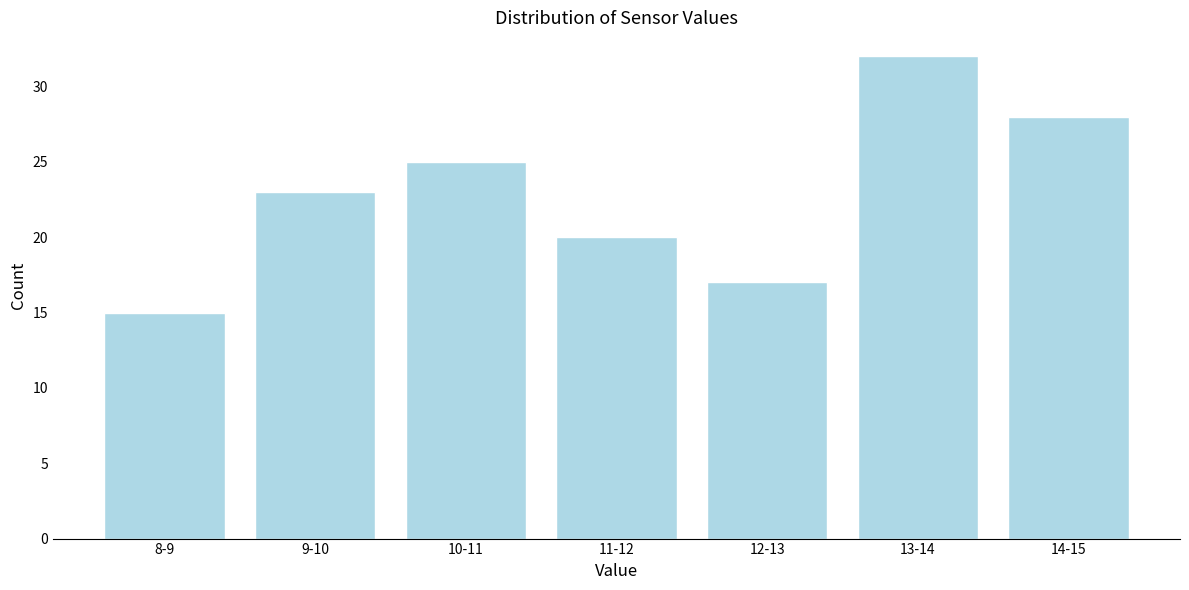

Reading left to right, transcribe all the data shown in this chart.

15	23	25	20	17	32	28